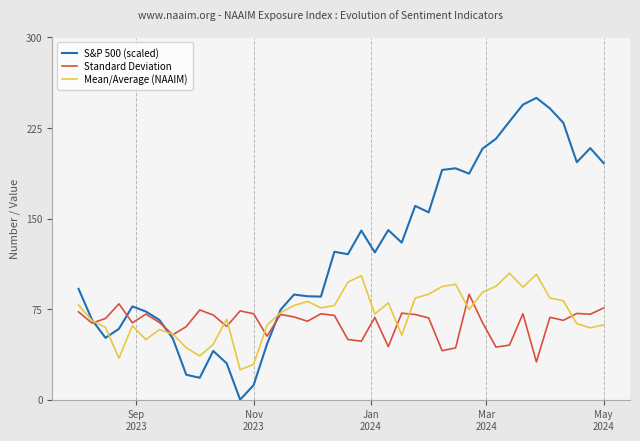

Which series has the largest total across all categories?

S&P 500 (scaled)